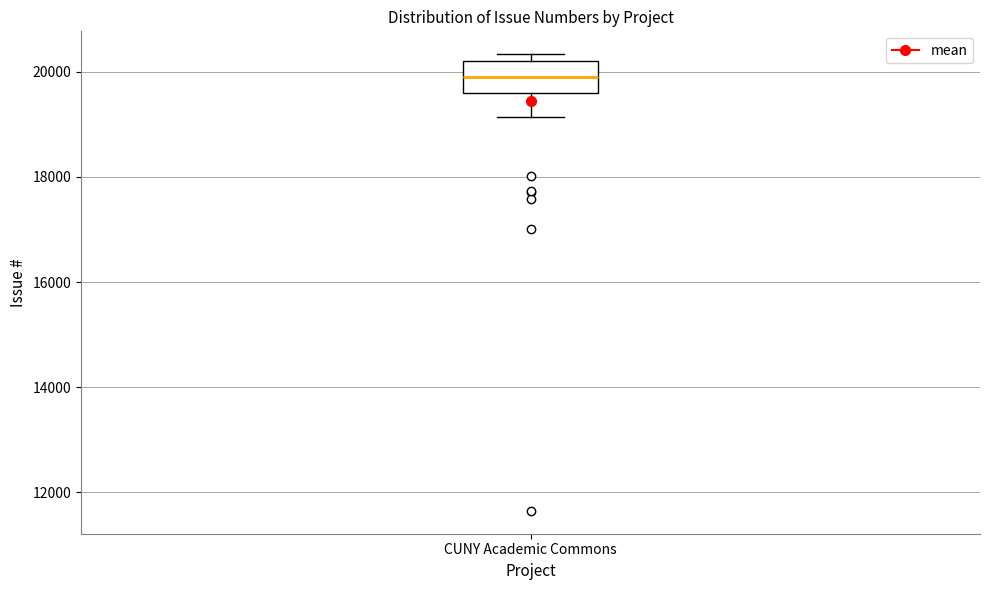

Read this box plot against the y-axis: the position of the median line, the range covered by the box, and the ends of both whiskers. The values are not printed on the chart, so give them approximately, as read against the axis.

median 20000, box 19600 to 20200, whiskers 19200 to 20400